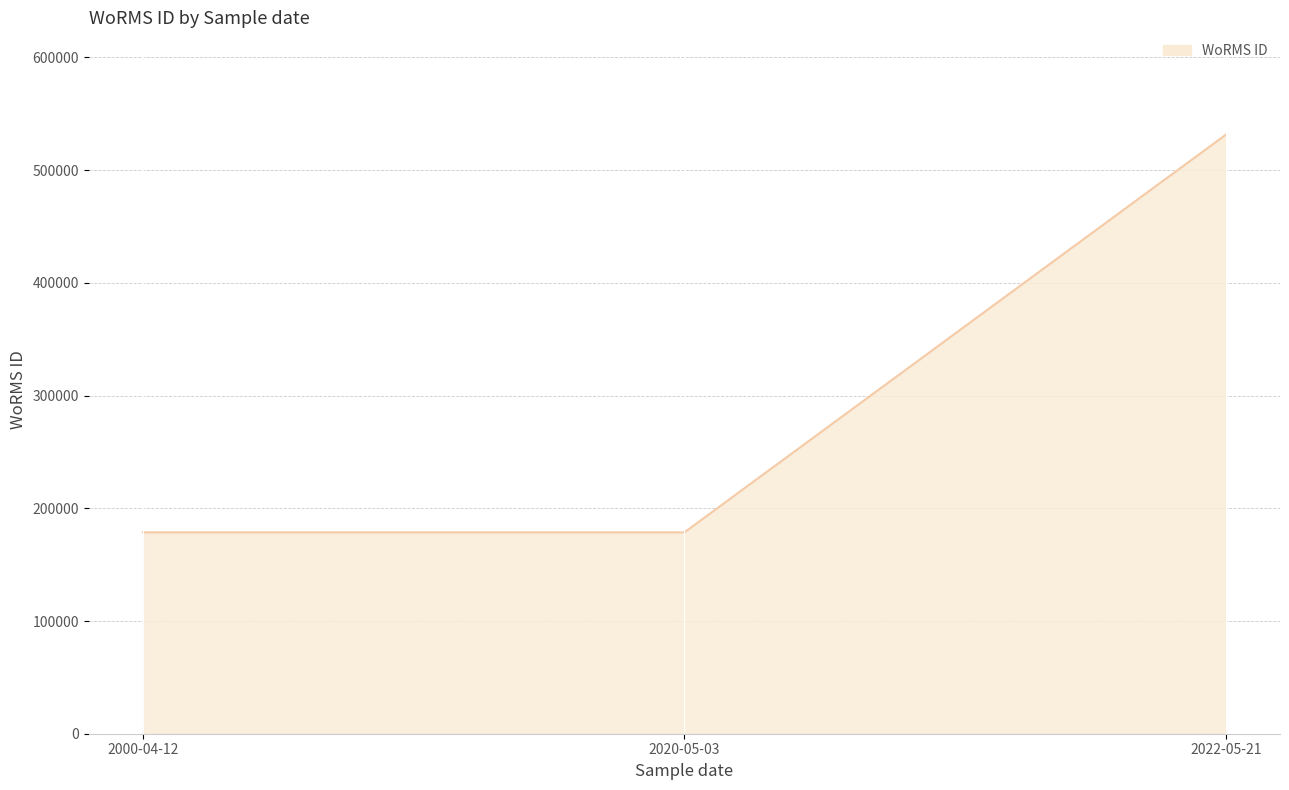

The value at 2022-05-21 is 271368. True or false?

False